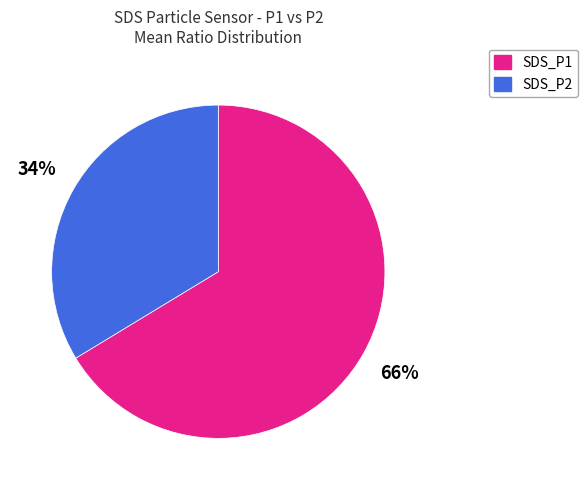

To the nearest percent, what percentage of the pie is SDS_P2?

34%